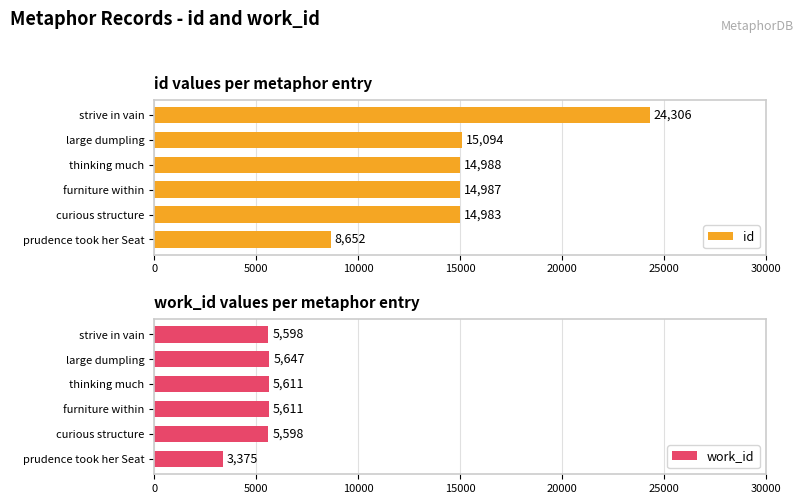

At how many categories does at least one series exceed 8144?

6